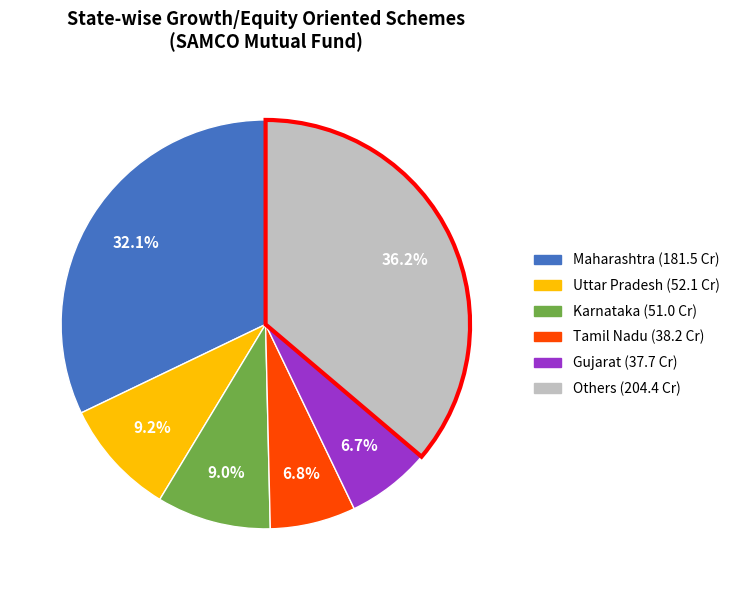

Is there any slice that represents more than half of the pie?

No